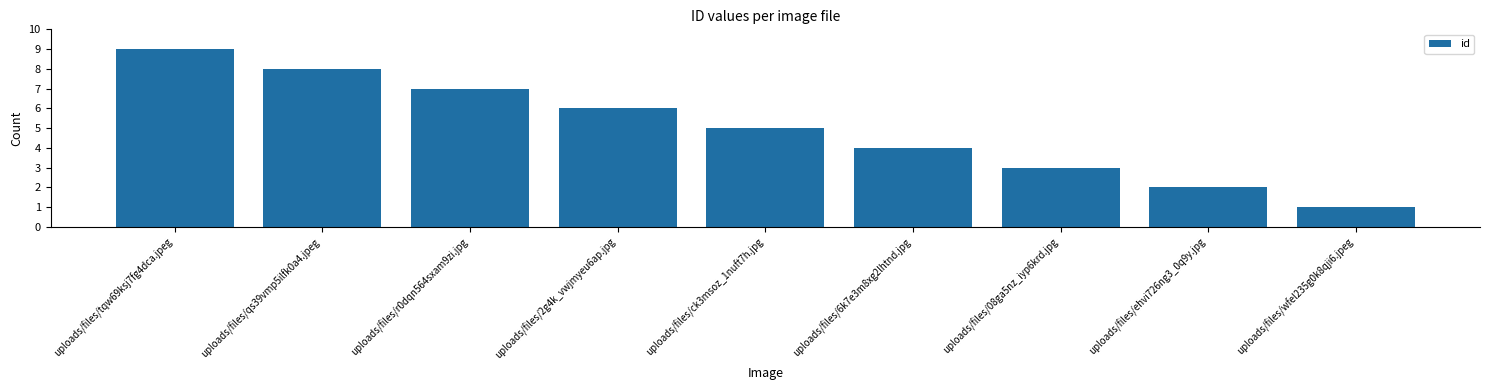

What is the sum of all values?

45